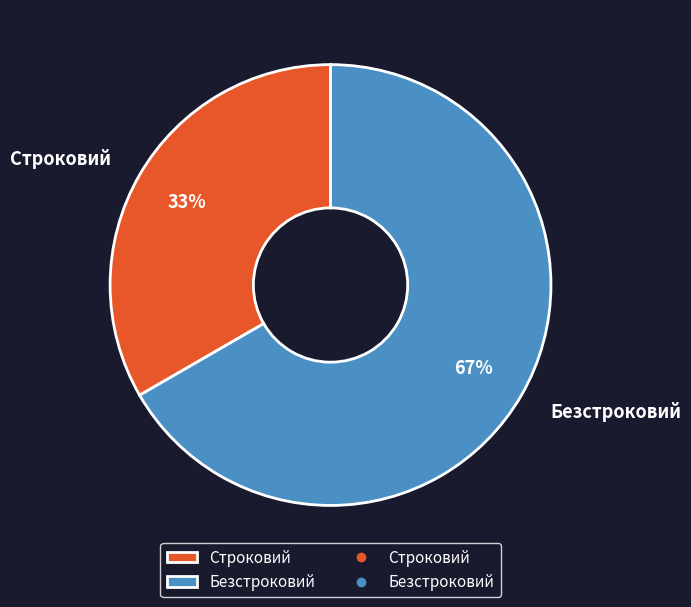

Rank the categories by value from highest to lowest.

Безстроковий, Строковий